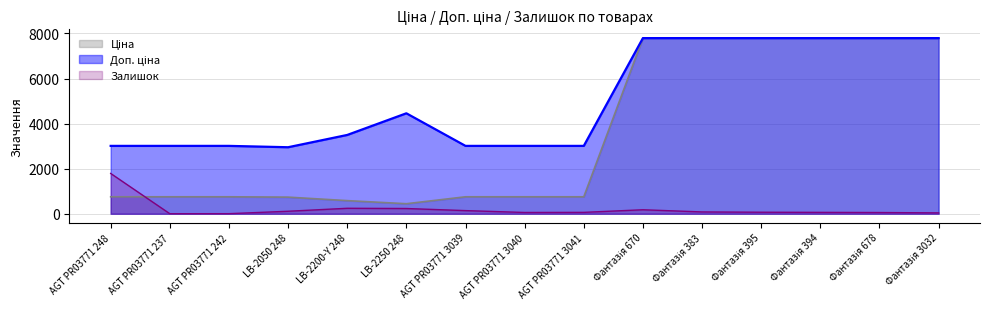

Rank the series by their average value, from lowest to highest.

Залишок, Ціна, Доп. ціна